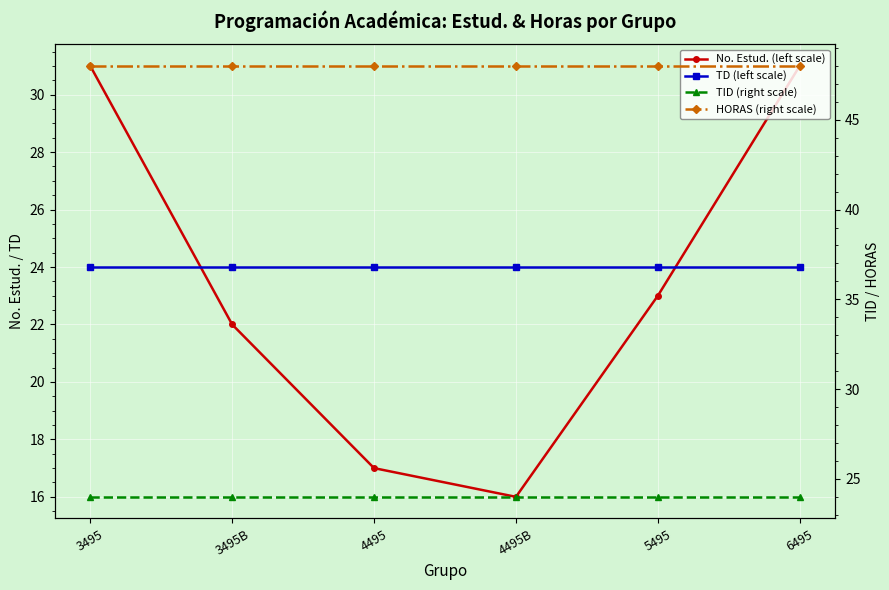

What is the label of the 5th point from the left?

5495